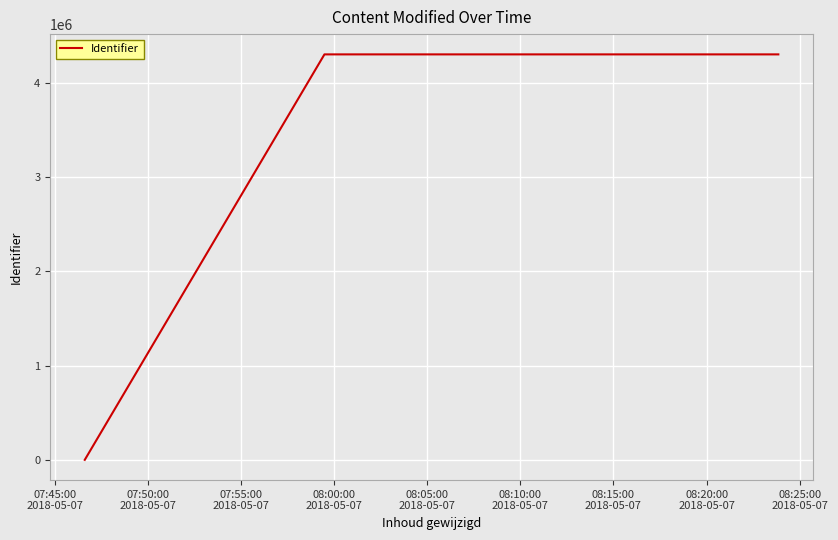

What is the average value?

3438505